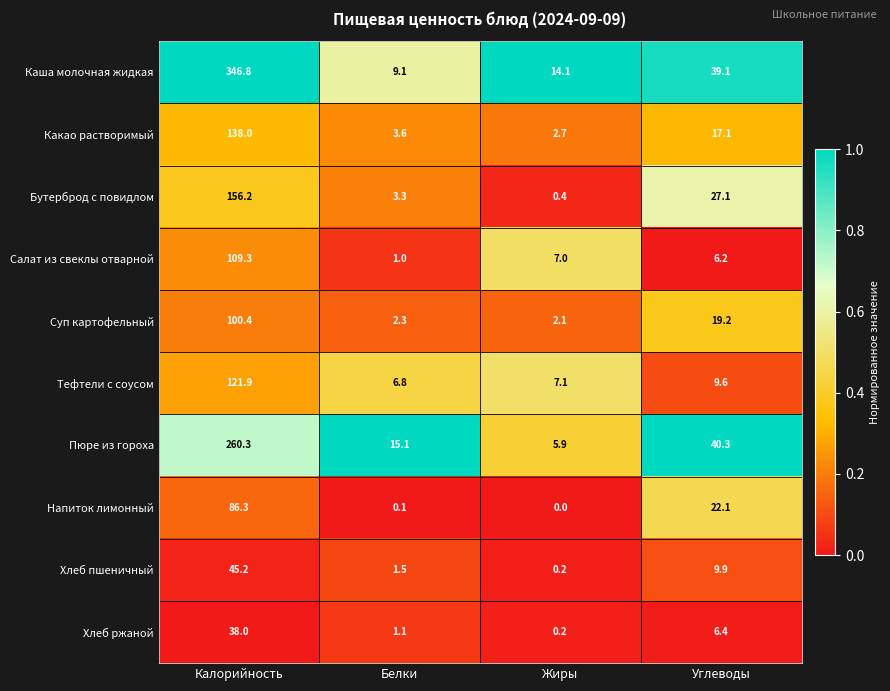

Which category has the lowest value across all series?

Жиры